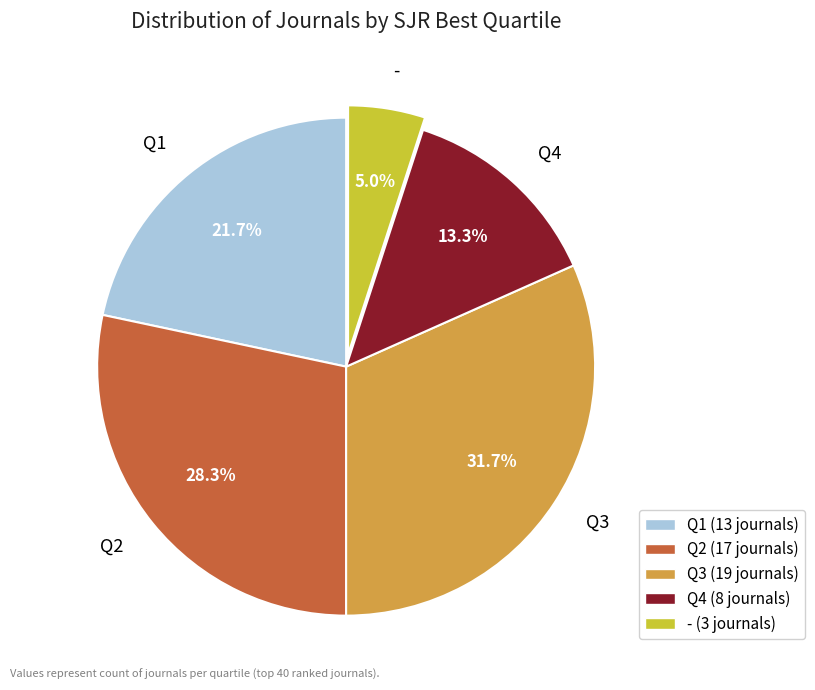

True or false: Q3 accounts for 32% of the total.

True